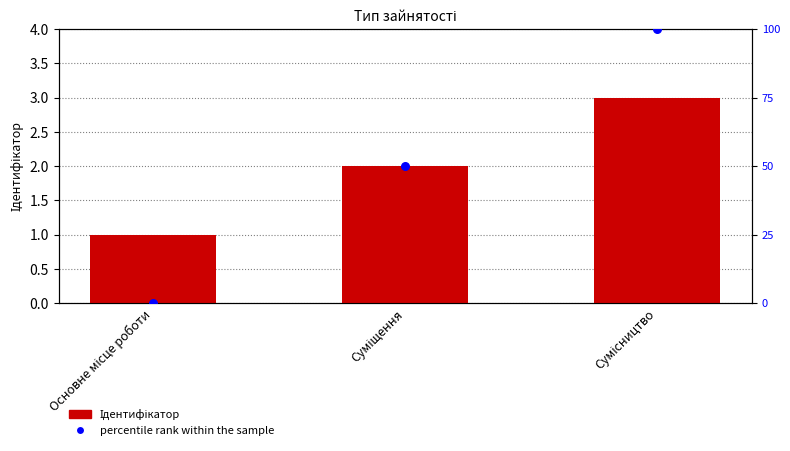

At how many categories does at least one series exceed 44?

2